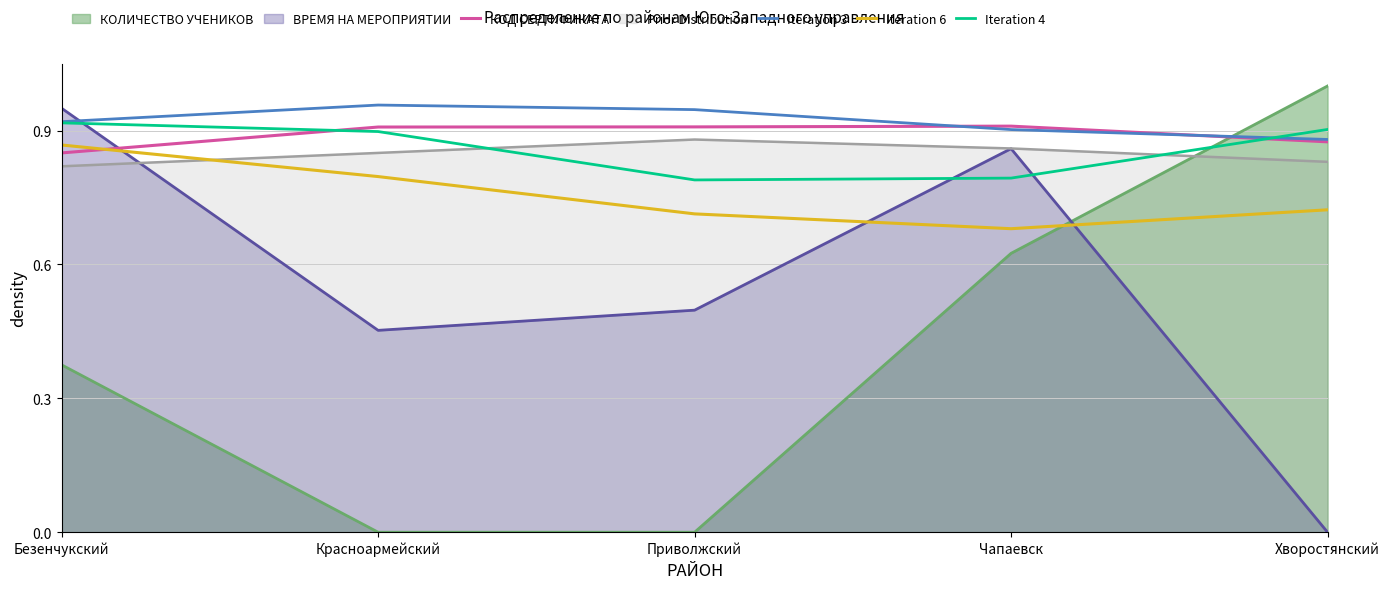

The Iteration 4 series shows 0.4 at Красноармейский. True or false?

False